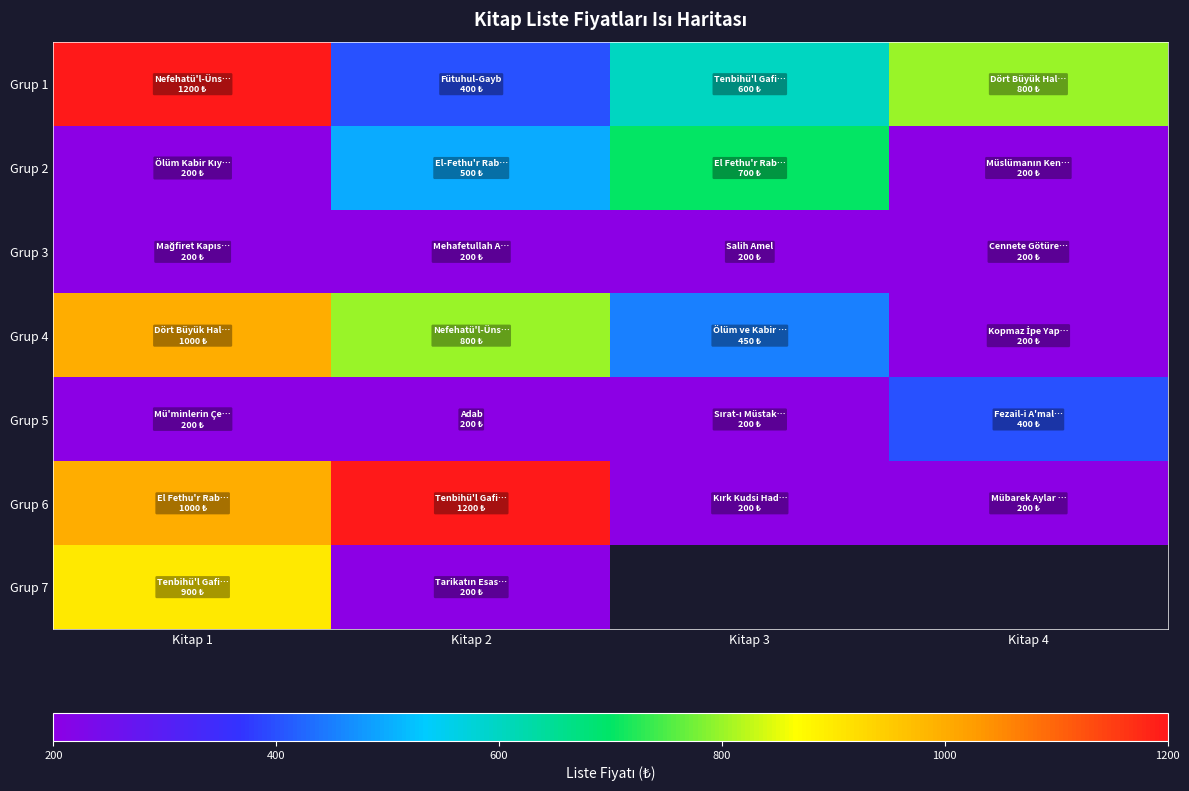

What is the highest value of the Grup 1 series?

1200.0